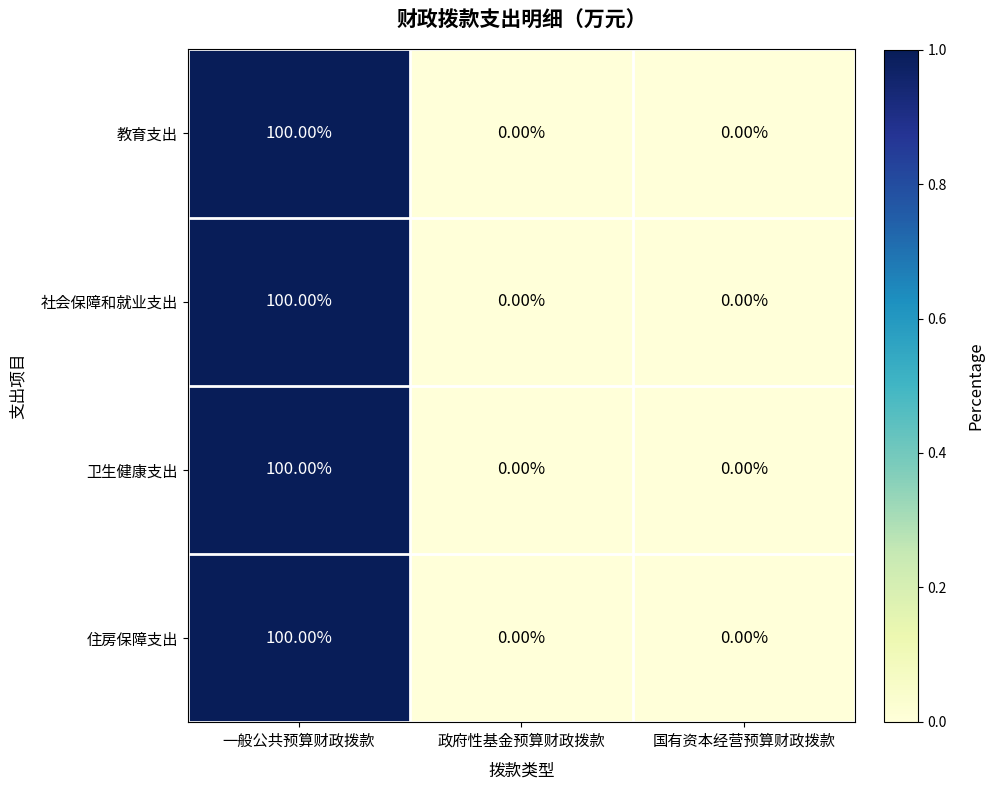

What is the total value across all series at 一般公共预算财政拨款?

400